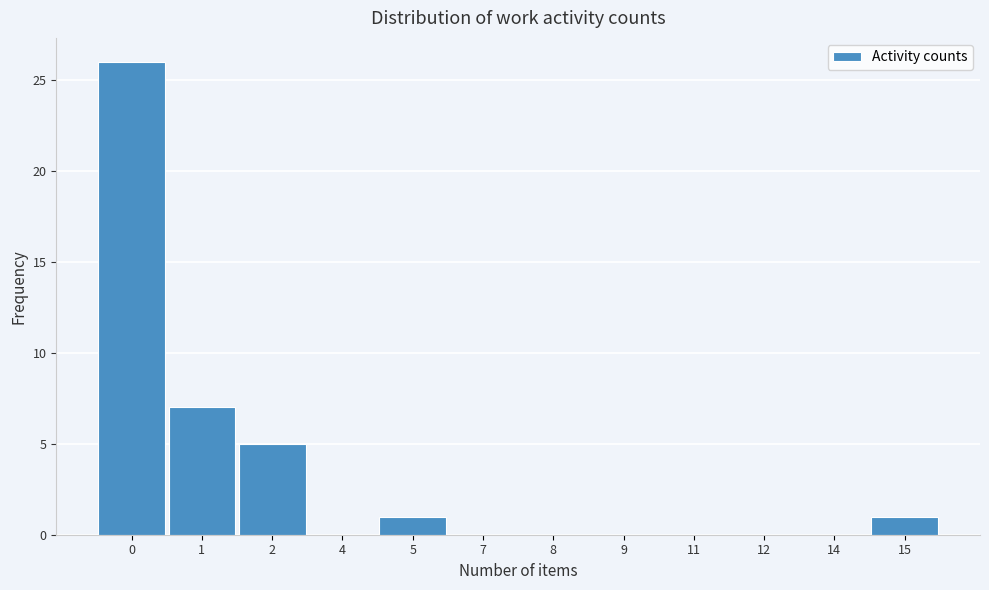

Reading right to left, extract all data points from this chart.

15=1	14=0	12=0	11=0	9=0	8=0	7=0	5=1	4=0	2=5	1=7	0=26